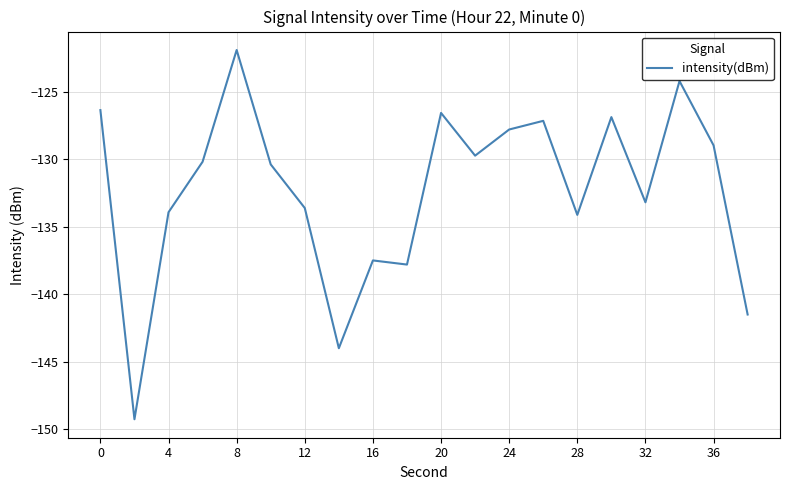

What is the smallest value displayed?

-149.3